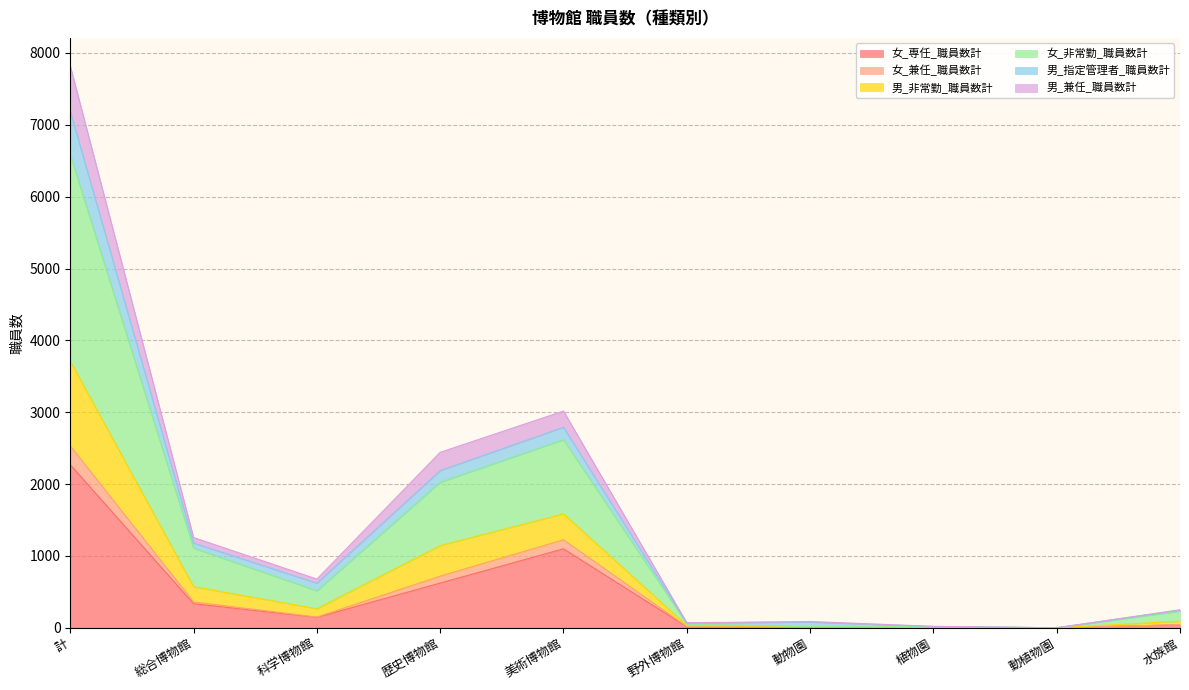

True or false: 女_非常勤_職員数計 and 女_兼任_職員数計 cross at least once.

False